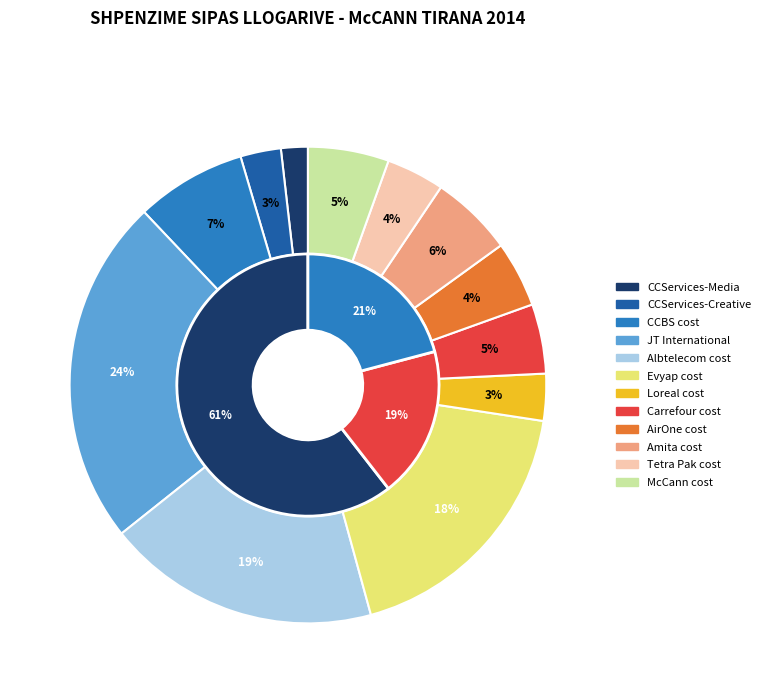

Is it true that JT International is 31% of the pie?

False